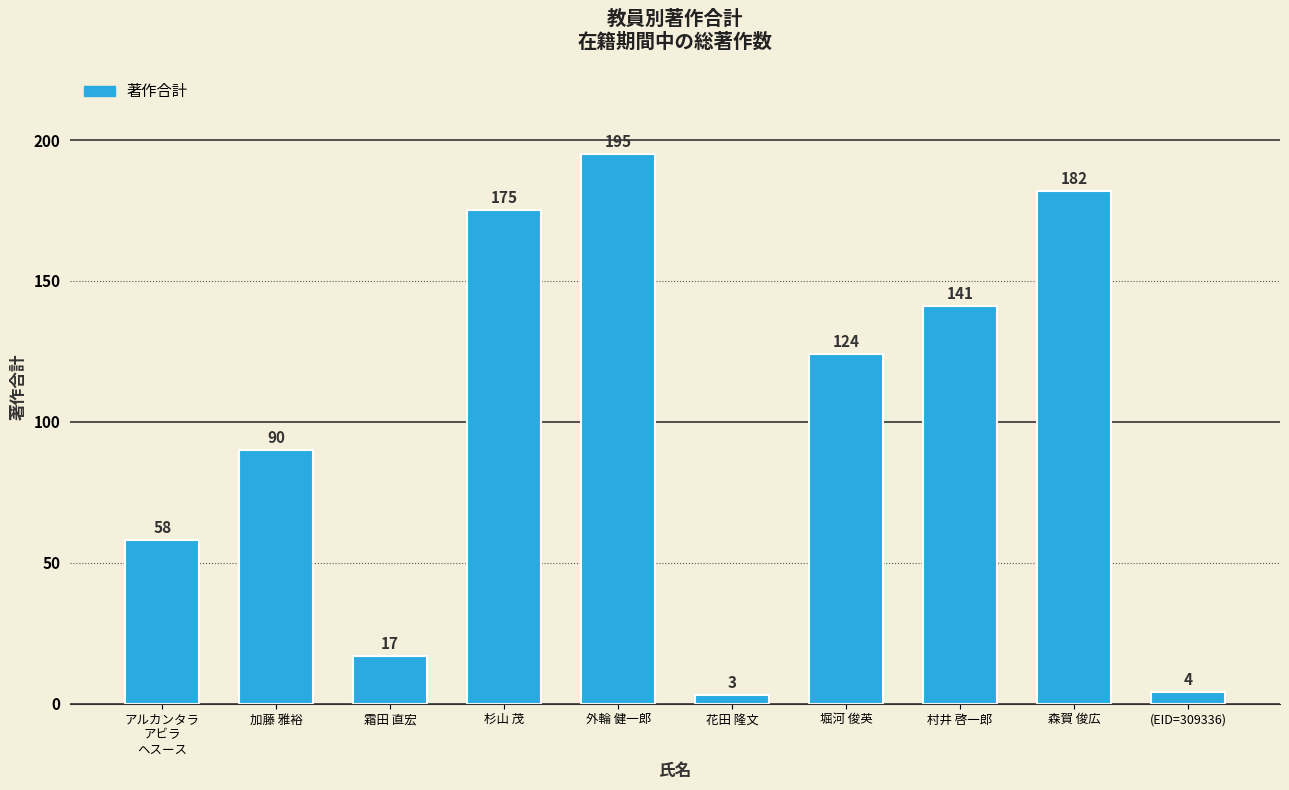

Where is the data nearest to the value 99?

加藤 雅裕